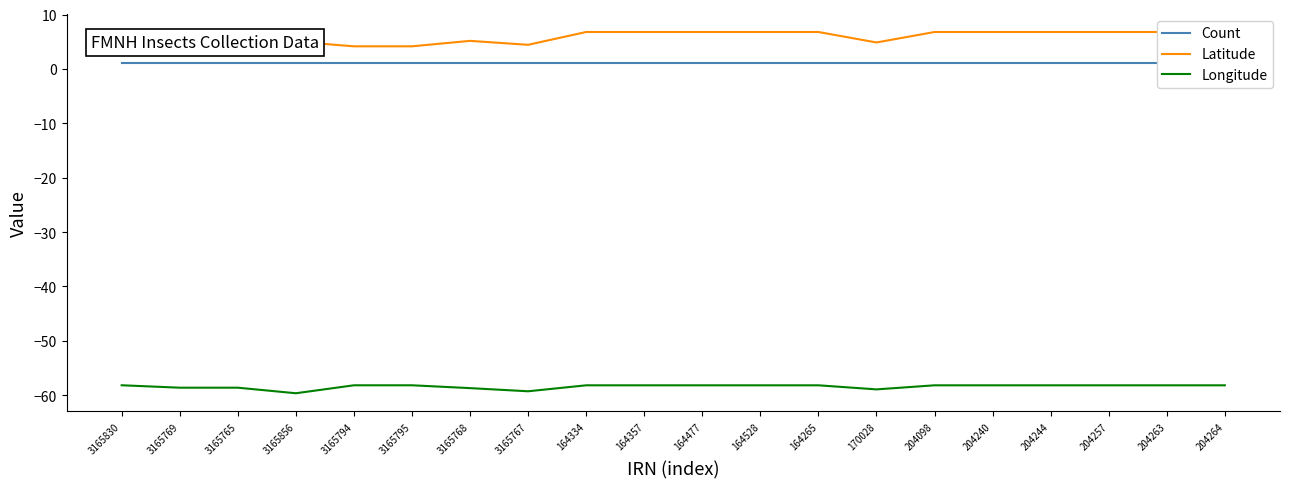

At which label does Longitude reach its peak?

3165830